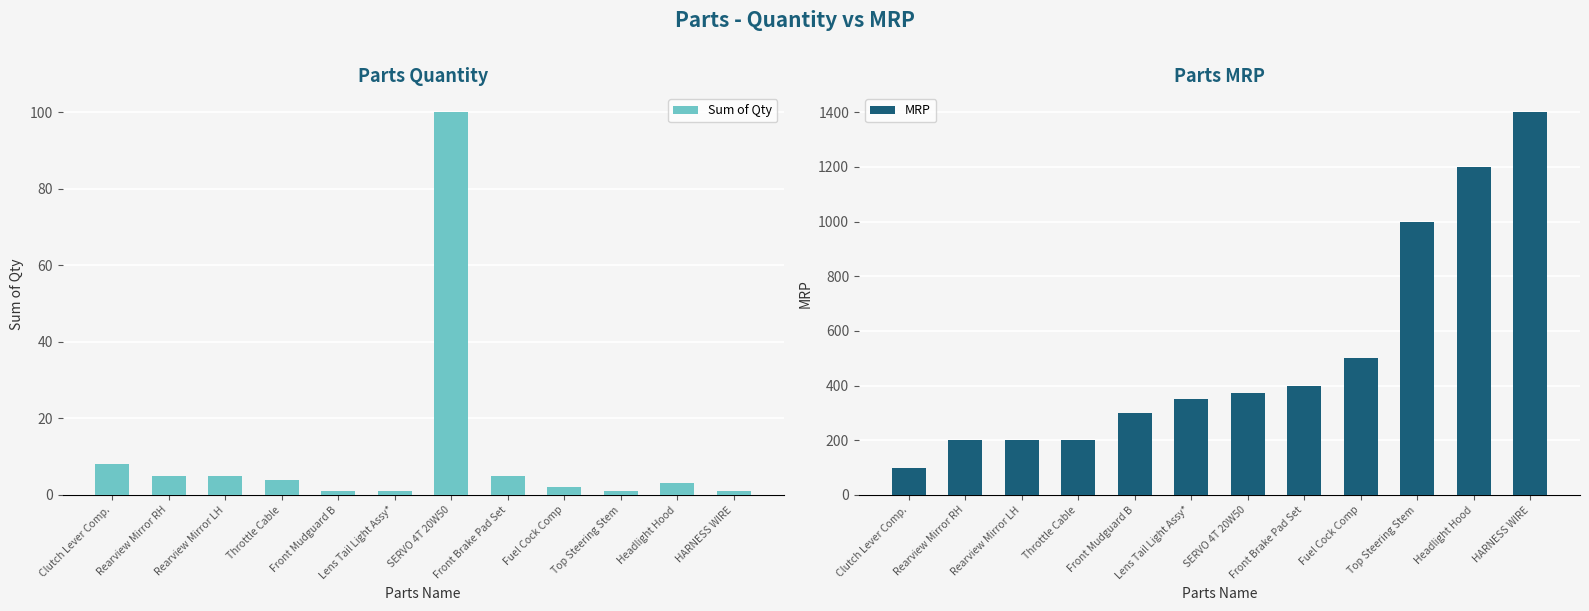

How many data points in Sum of Qty are above 4?

5